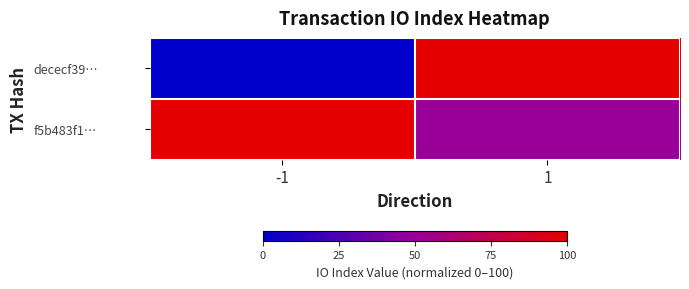

Between -1 and 1, which series saw the biggest shift?

dececf39…